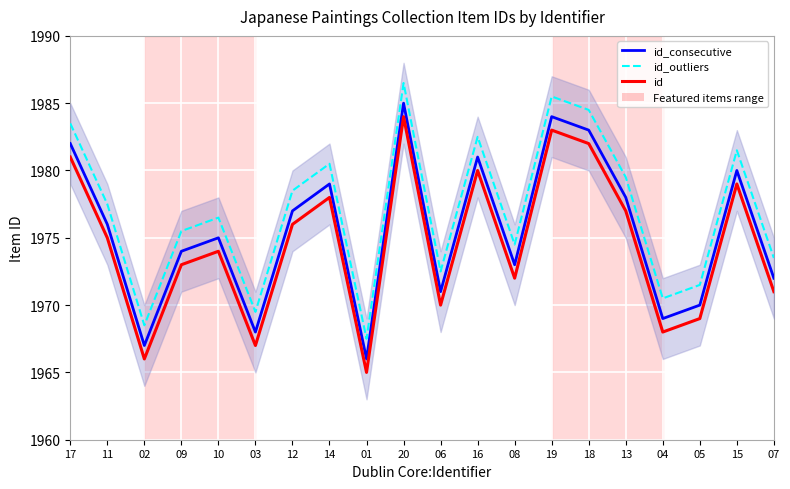

At how many categories does at least one series exceed 1967?

20